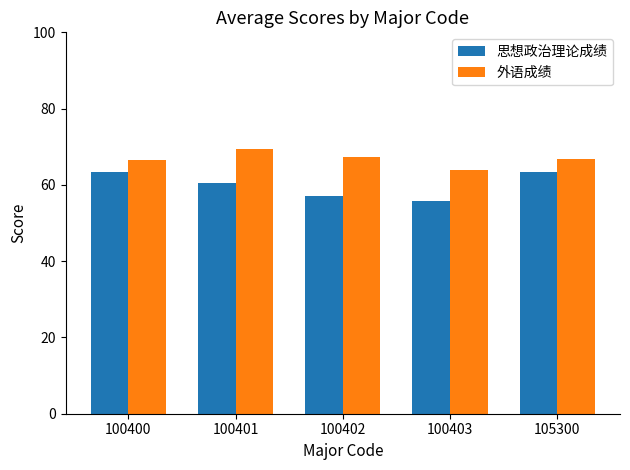

Rank the series by their maximum value, from lowest to highest.

思想政治理论成绩, 外语成绩